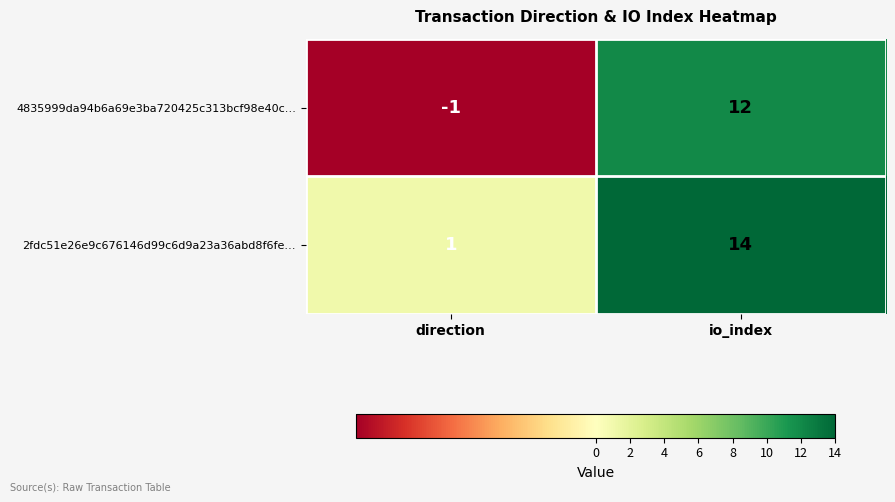

Reading left to right, transcribe all the data shown in this chart.

4835999da94b6a69e3ba720425c313bcf98e40c…: direction=-1	io_index=12
2fdc51e26e9c676146d99c6d9a23a36abd8f6fe…: direction=1	io_index=14